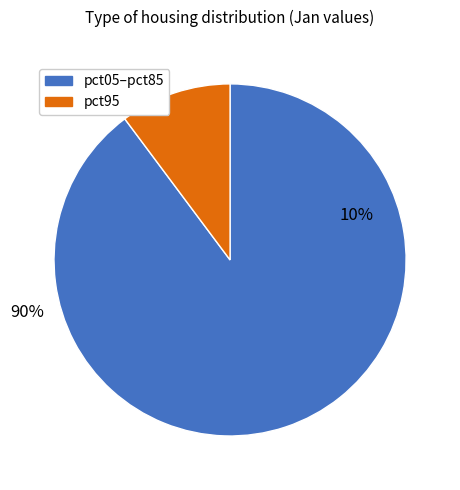

The pct95 slice represents 1% of the pie. True or false?

False